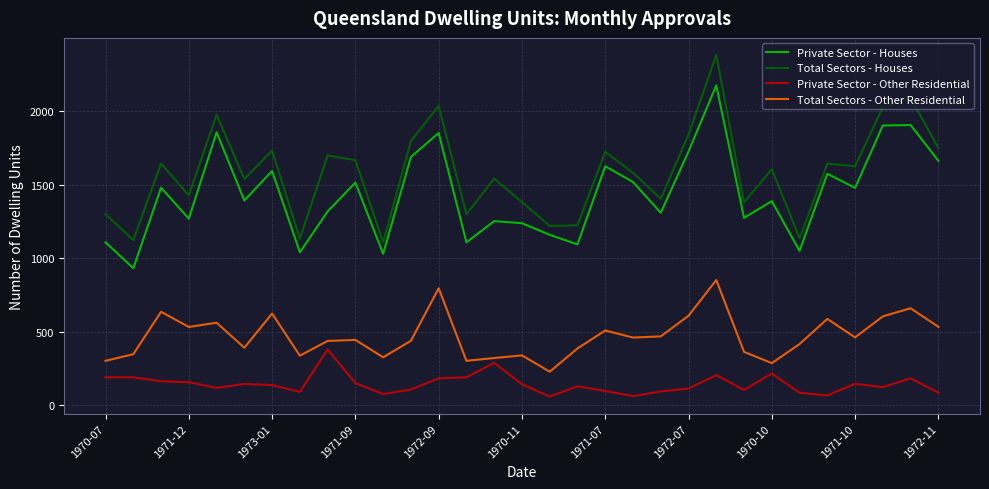

What is the minimum value for Private Sector - Houses?

932